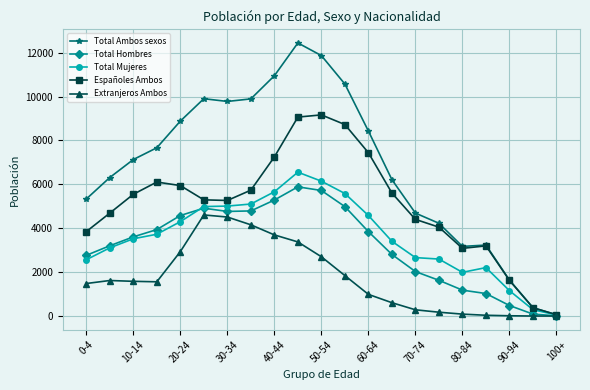

What is the greatest value displayed?

12440